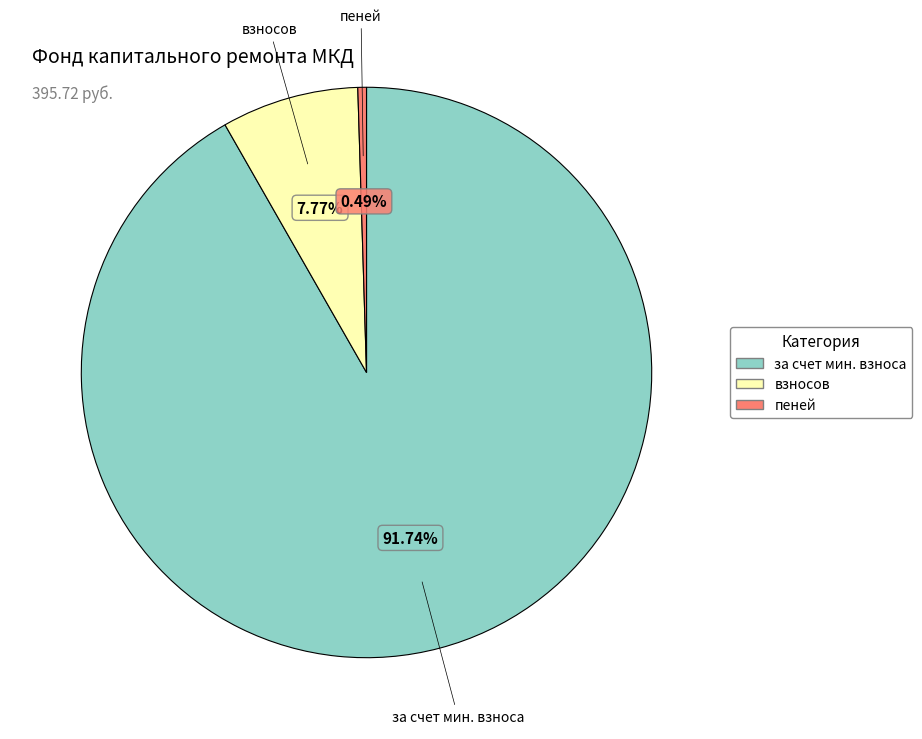

Does any single category account for the majority?

Yes